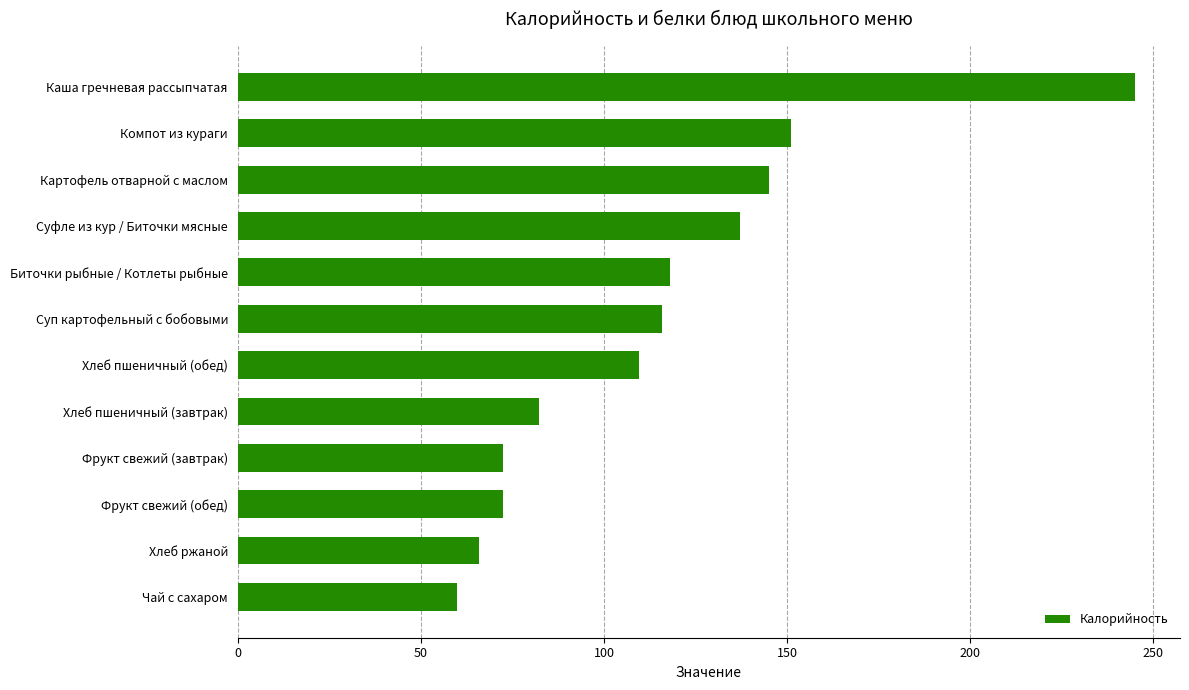

What is the maximum value shown in the chart?

245.0